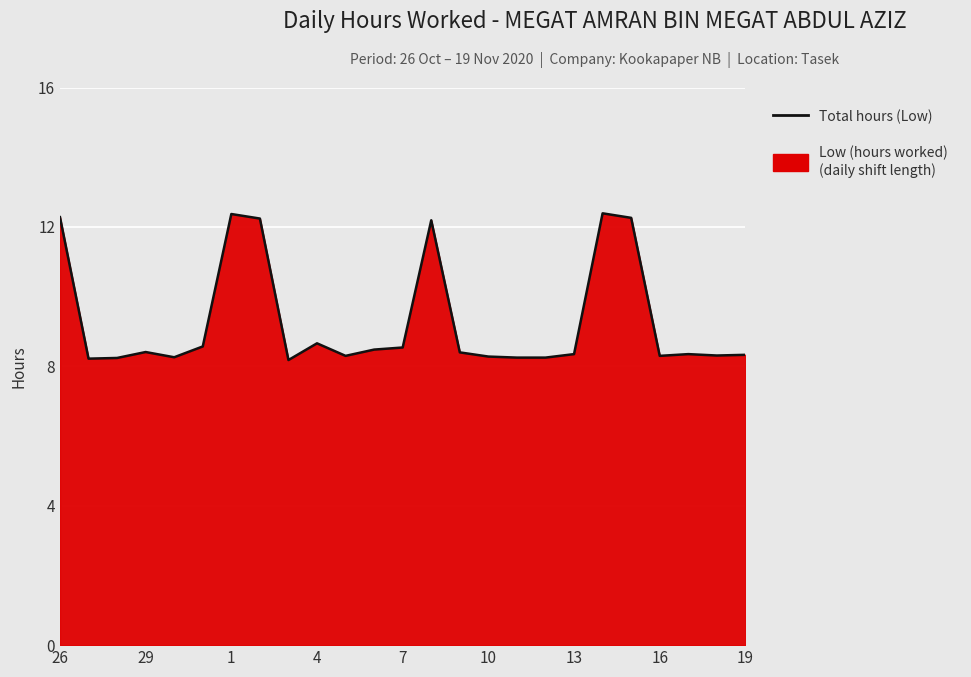

What is the value of the 23rd point from the left?

8.3